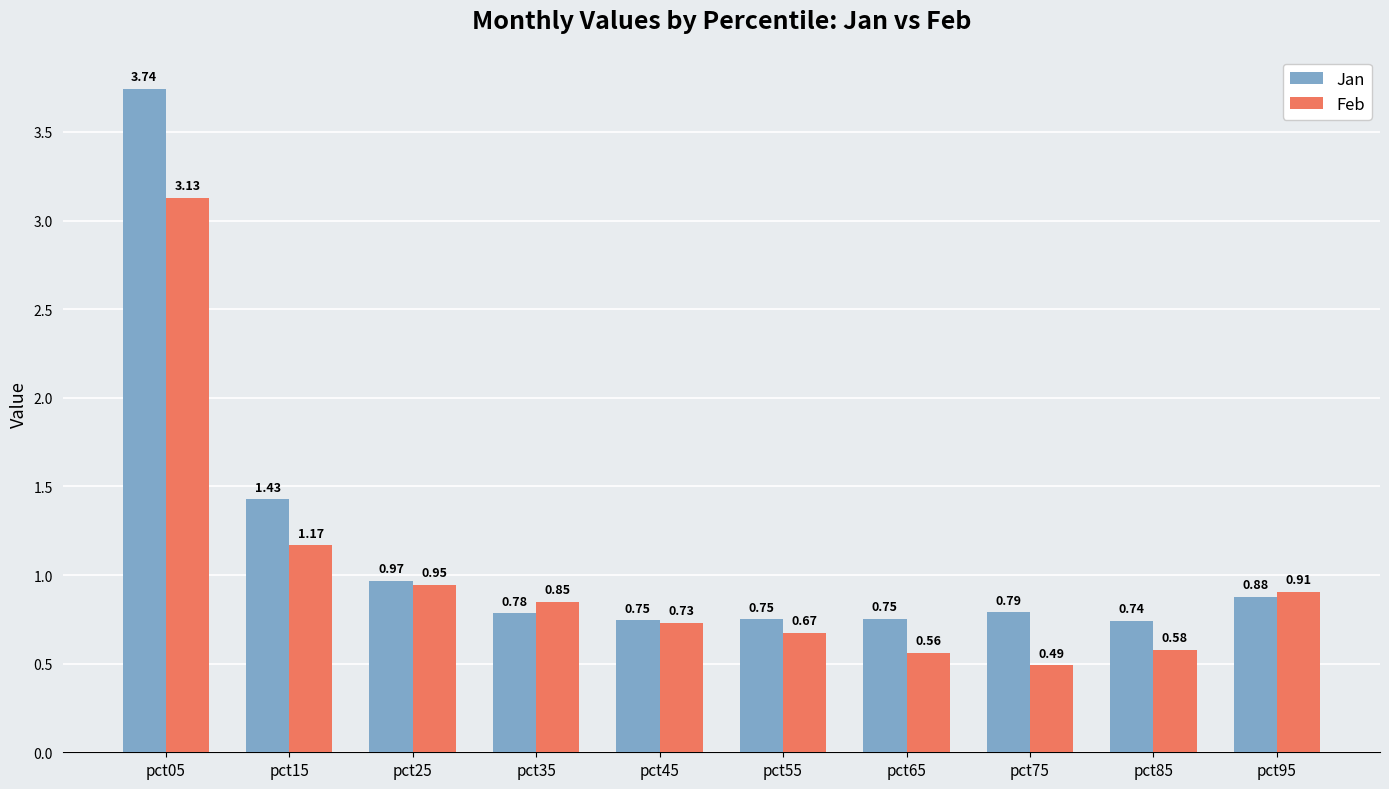

At which category is the sum across all series the highest?

pct05